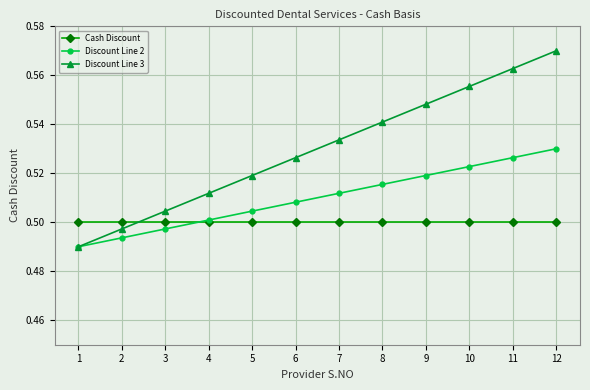

At which category does the chart reach its peak across all series?

12